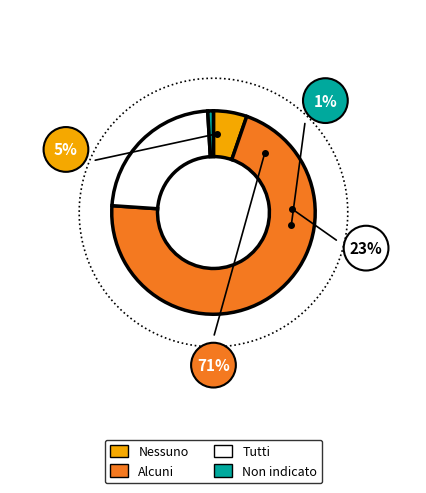

Combined, what portion of the pie is Non indicato and Nessuno?

6.2%